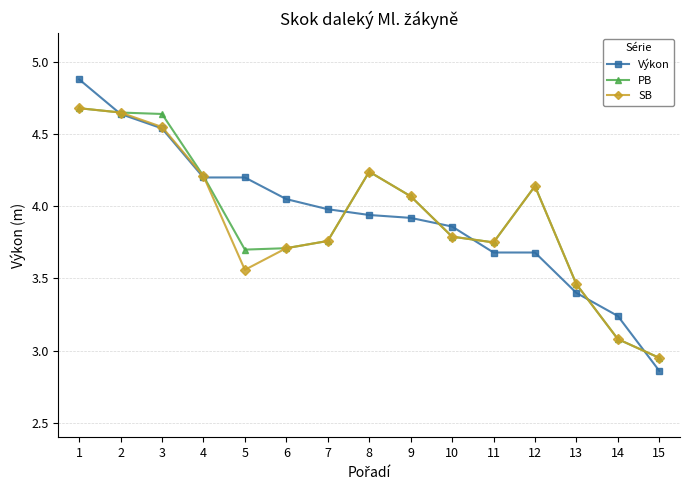

What is the difference between the second highest and minimum values in the Výkon series?

1.8